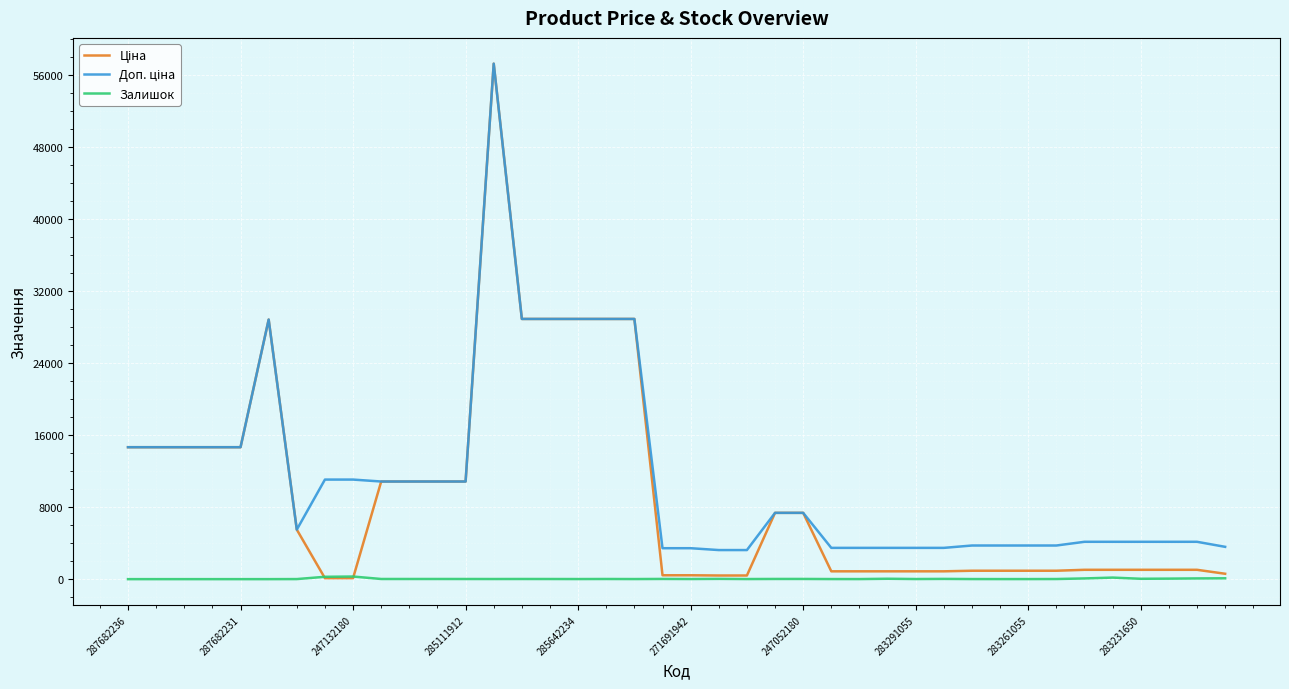

What is the maximum value shown in the chart?

57235.5